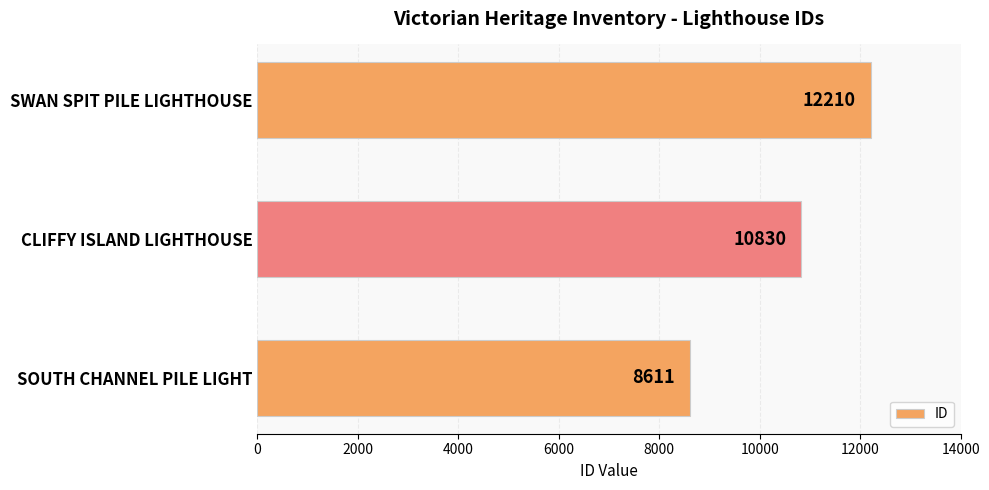

How many data points are less than 10830?

1